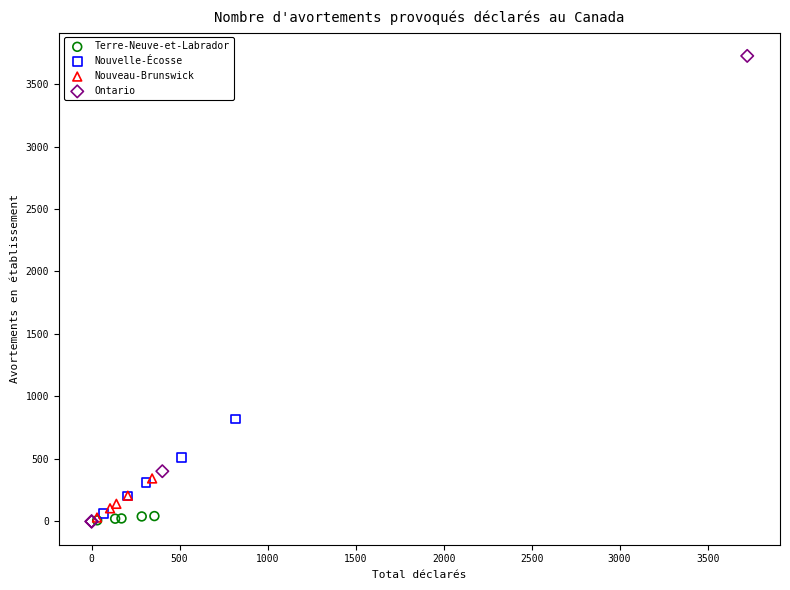

Which series reaches the maximum Y coordinate?

Ontario